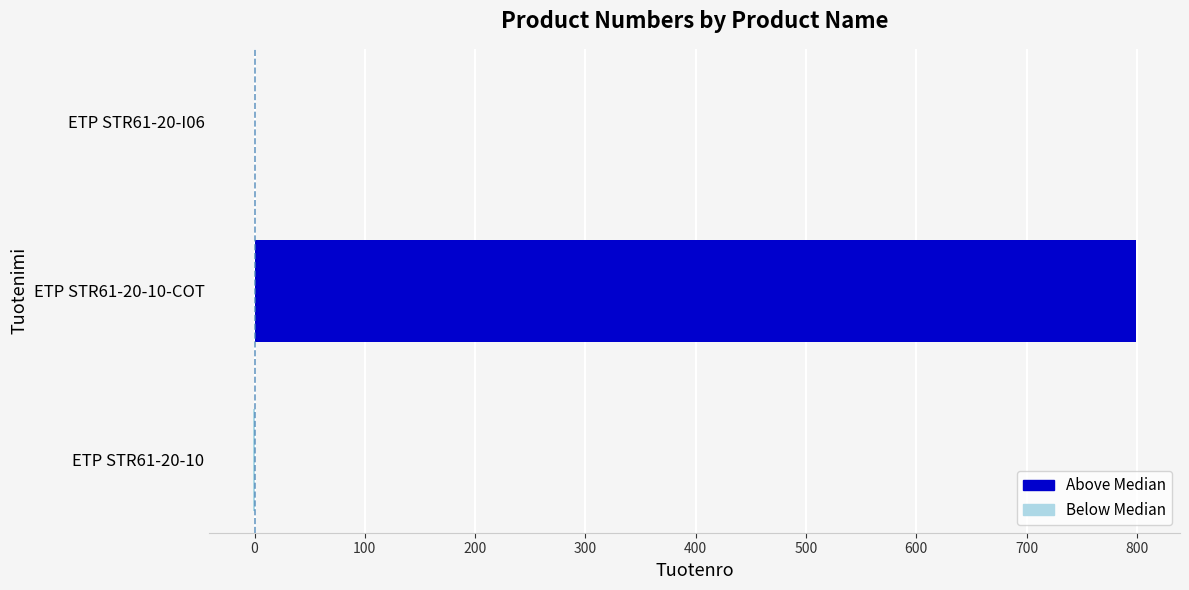

The value at ETP STR61-20-I06 is 0. True or false?

True